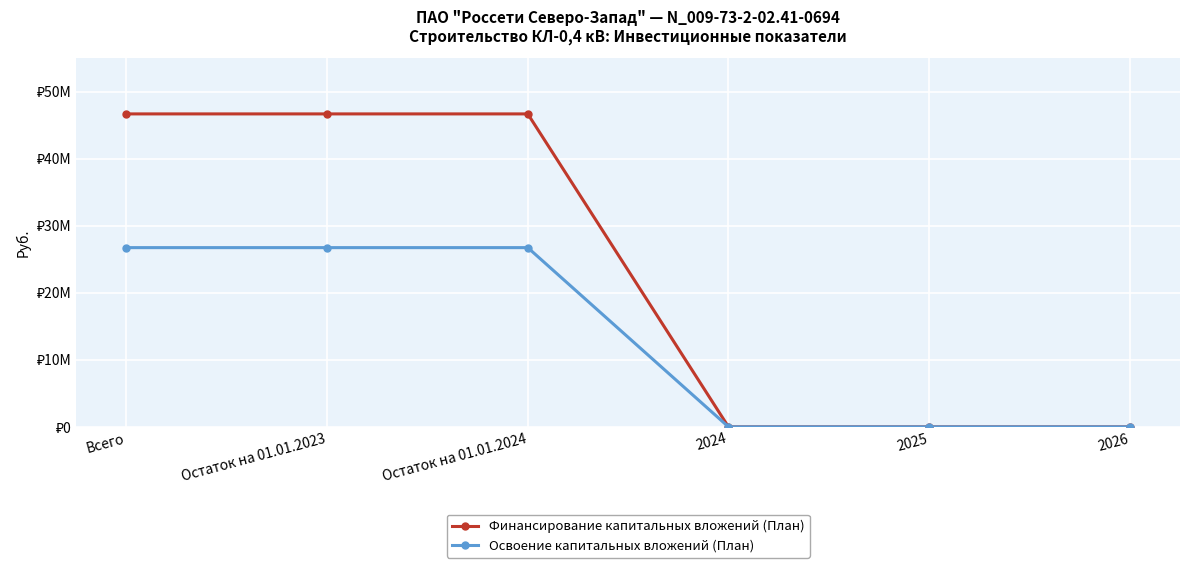

At which category is the sum across all series the highest?

Всего